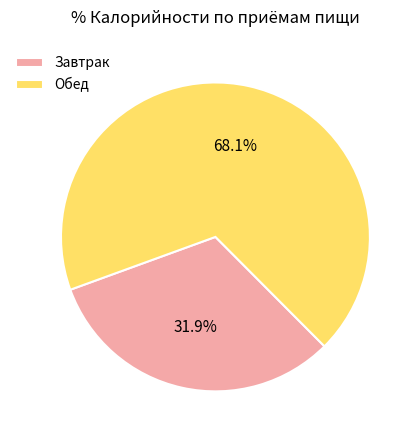

How many slices are in this pie chart?

2